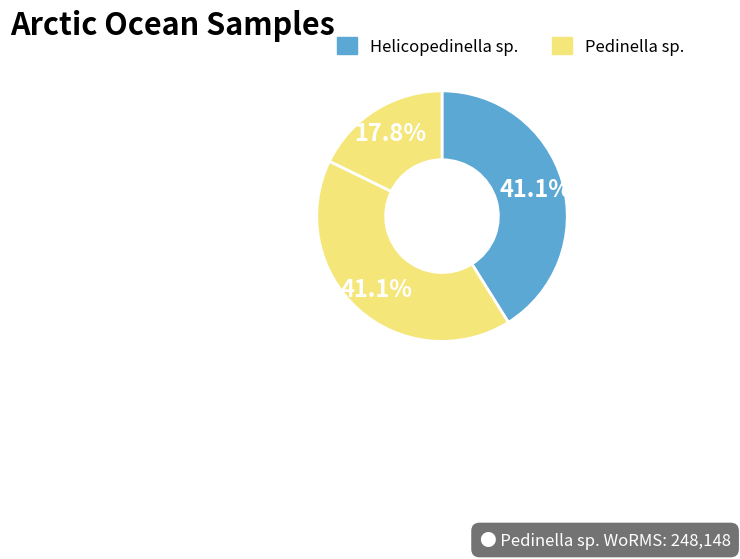

How many slices are in this pie chart?

3